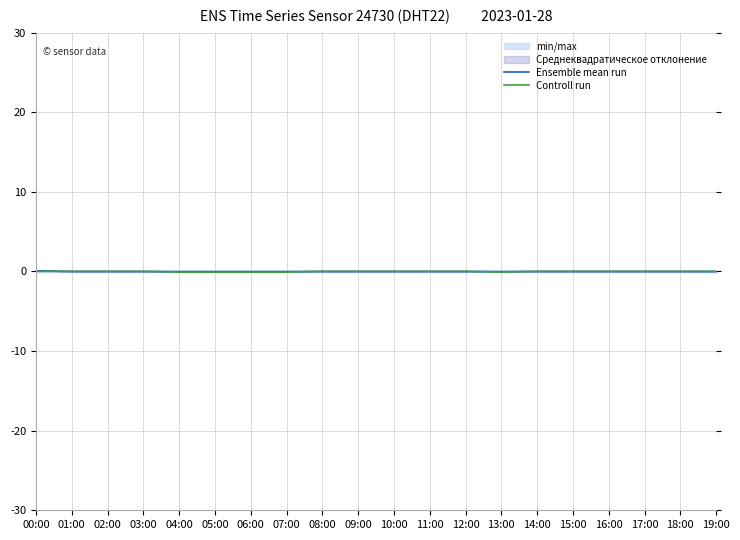

The Ensemble mean run series shows -0.0 at 06:00. True or false?

True